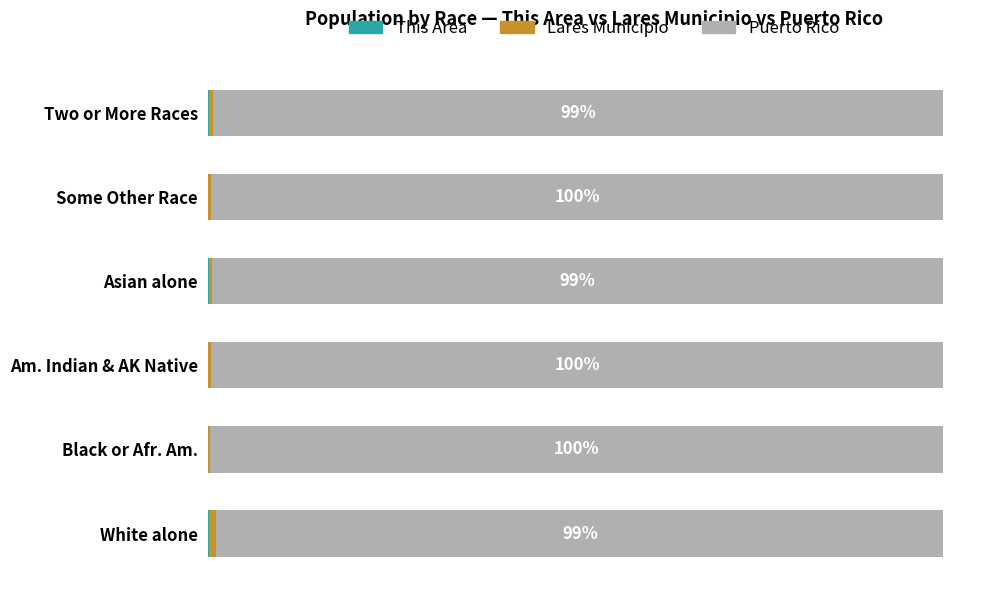

How many series are shown in this chart?

3